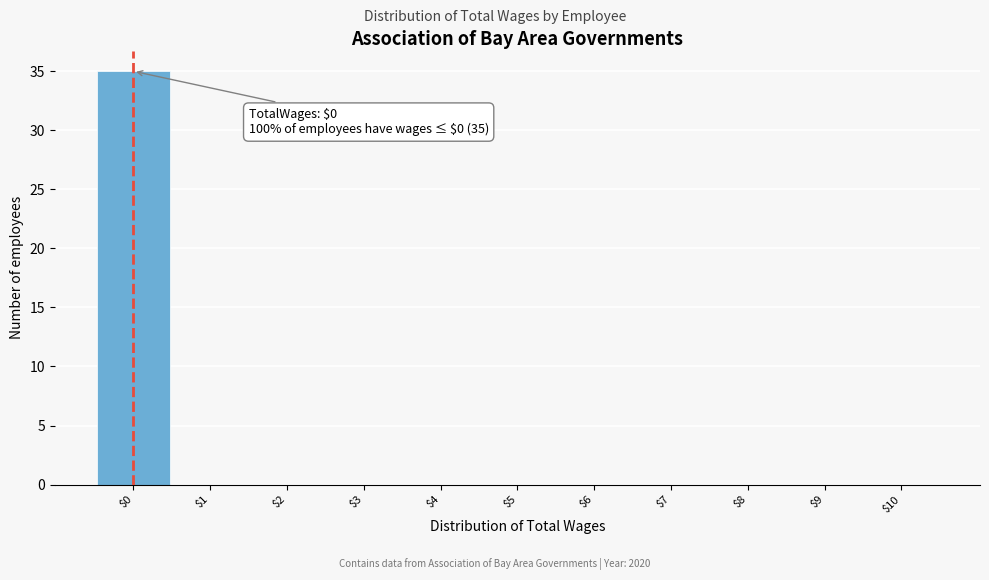

Which range on the x-axis has the tallest bar?

-0.5 to 0.5